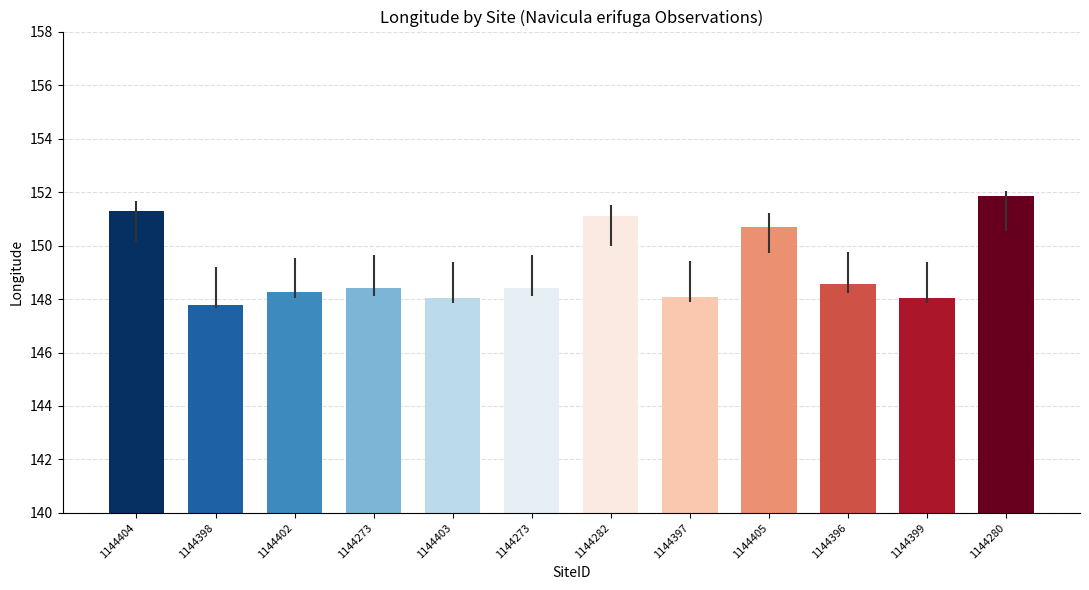

Approximately how many times larger is the value at 1144404 compared to 1144398?

1.0